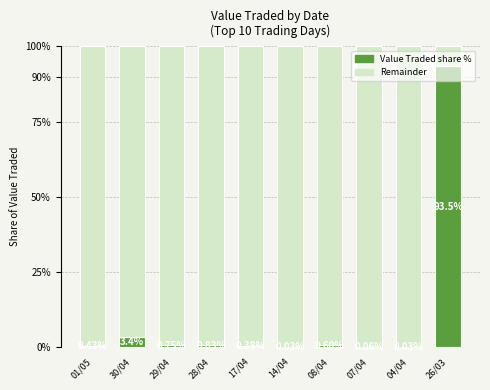

What is the total value across all series at 04/04?

100.0